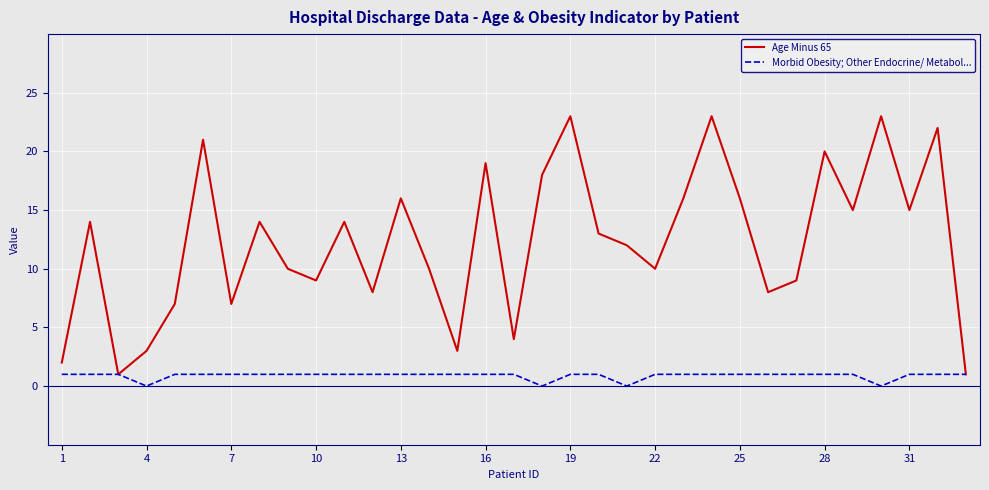

In Age Minus 65, how many points are higher than both neighbors (excluding endpoints)?

11